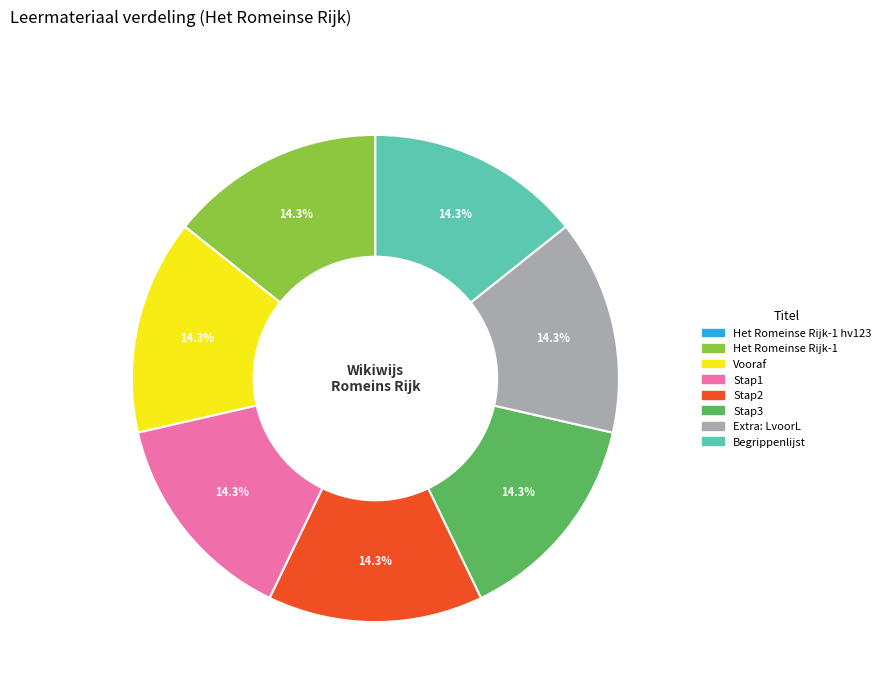

Is there any slice that represents more than half of the pie?

No